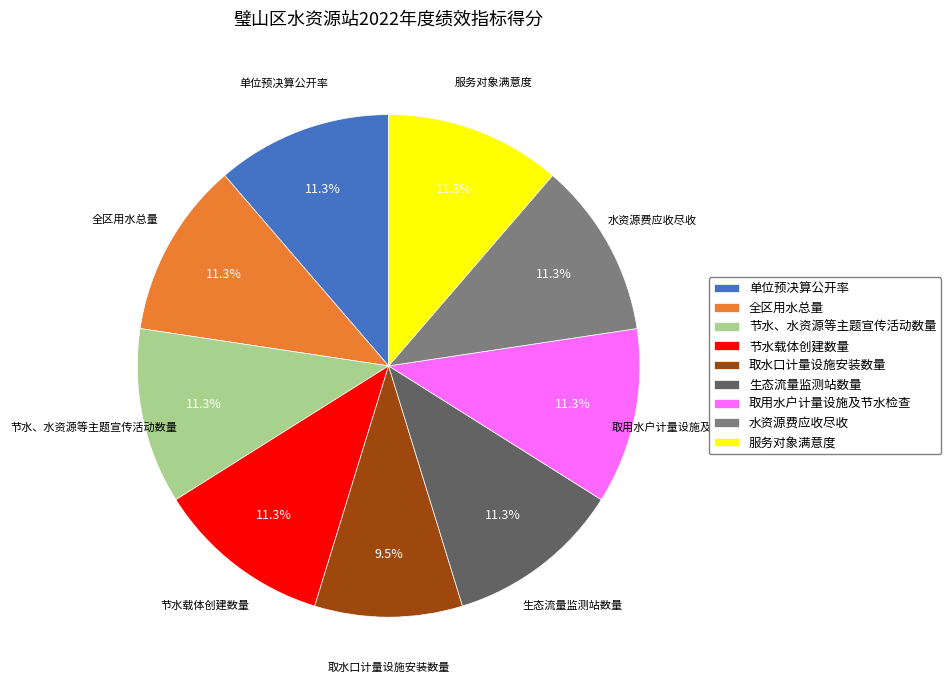

How many slices are in this pie chart?

9